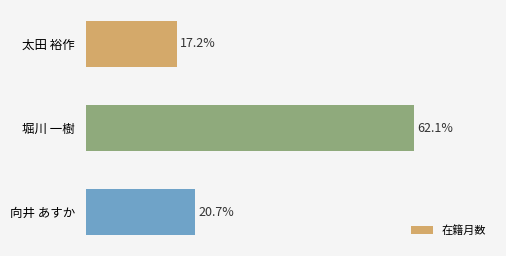

Does the chart contain stacked bars?

No